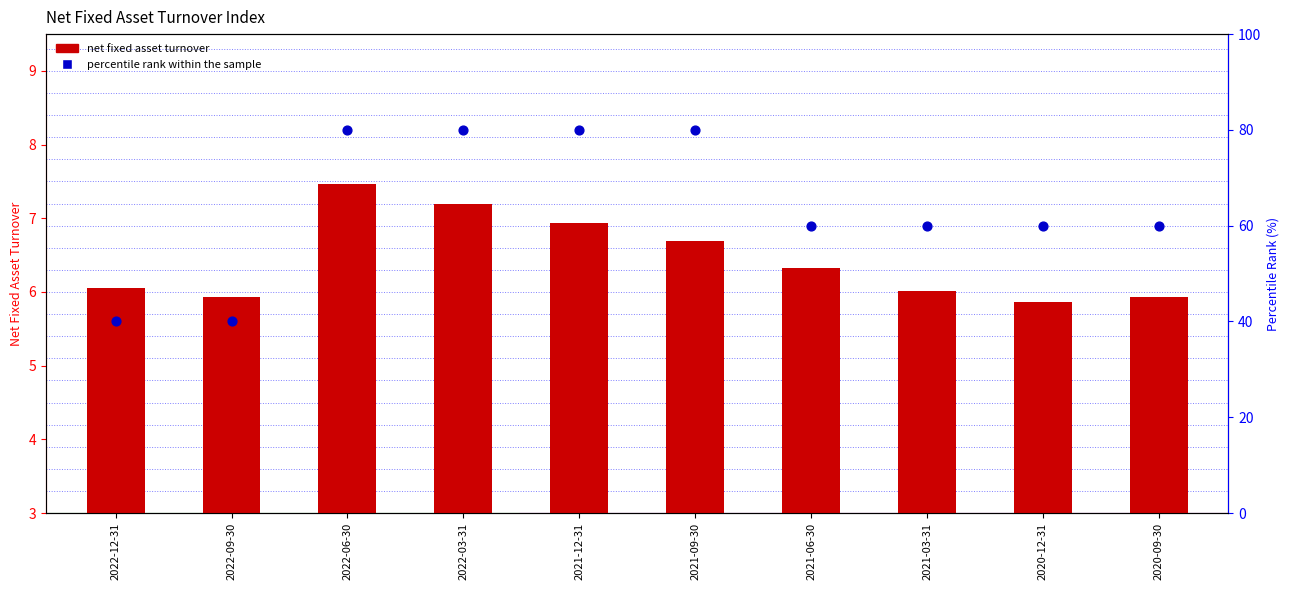

Which series reaches the minimum Y coordinate?

net fixed asset turnover